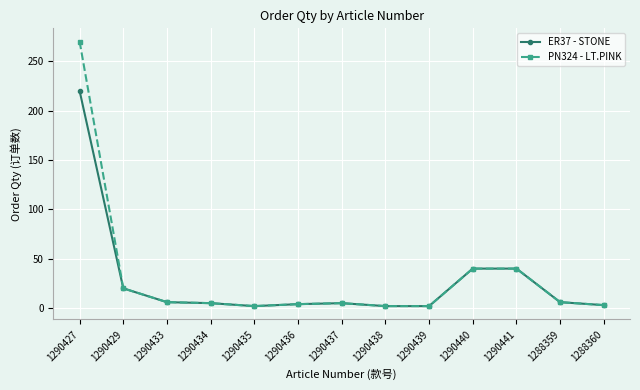

Which category has the highest value in the ER37 - STONE series?

1290427